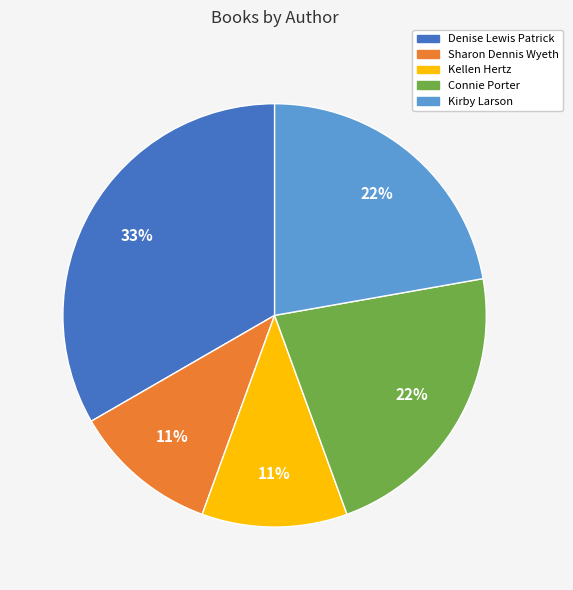

True or false: Kellen Hertz accounts for 1% of the total.

False